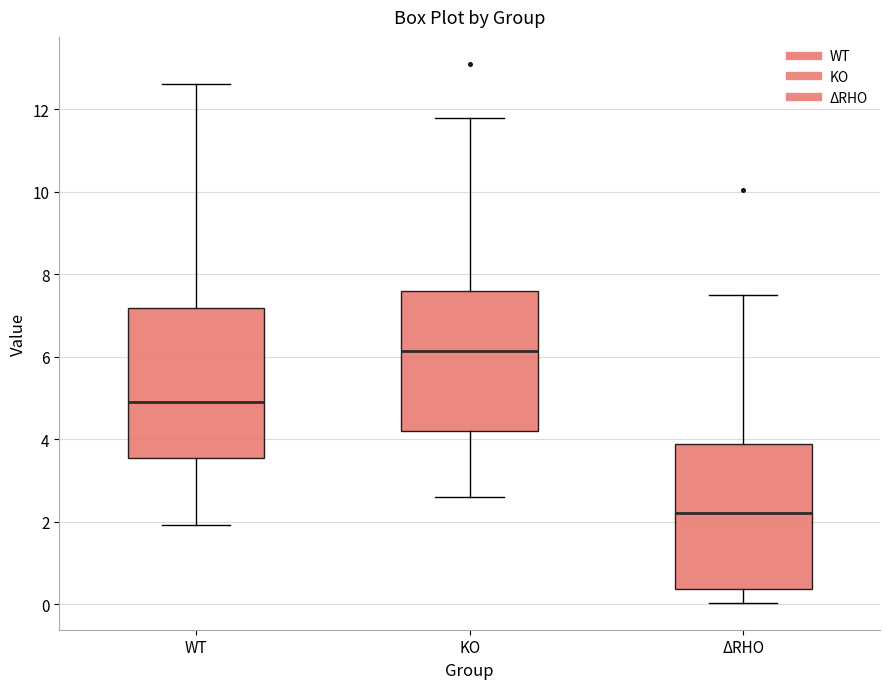

Reading left to right, read every box against the y-axis: the position of its median line, the range the box covers, and the ends of its whiskers. The values are not printed on the chart, so give them approximately, as read against the axis.

WT: median 5.0, box 3.6 to 7.2, whiskers 2.0 to 12.6
KO: median 6.2, box 4.2 to 7.6, whiskers 2.6 to 11.8
ΔRHO: median 2.2, box 0.4 to 4.0, whiskers 0.0 to 7.6